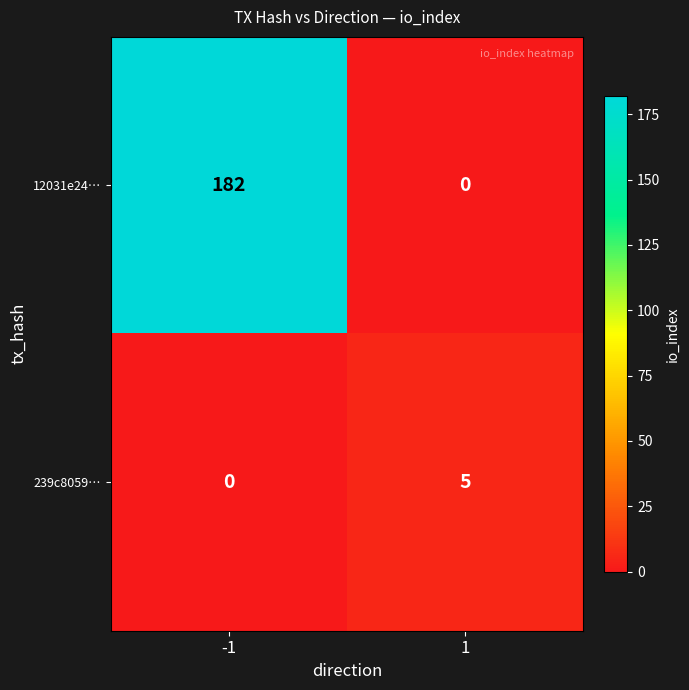

What is the sum of the 12031e24… values at -1 and 1?

182